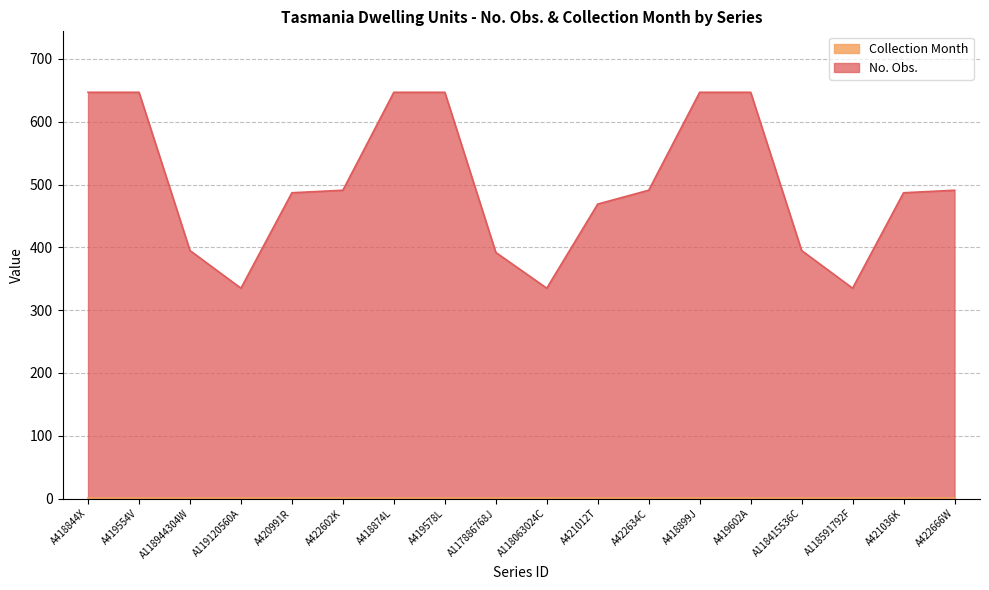

What is the label of the 17th point from the left?

A421036K